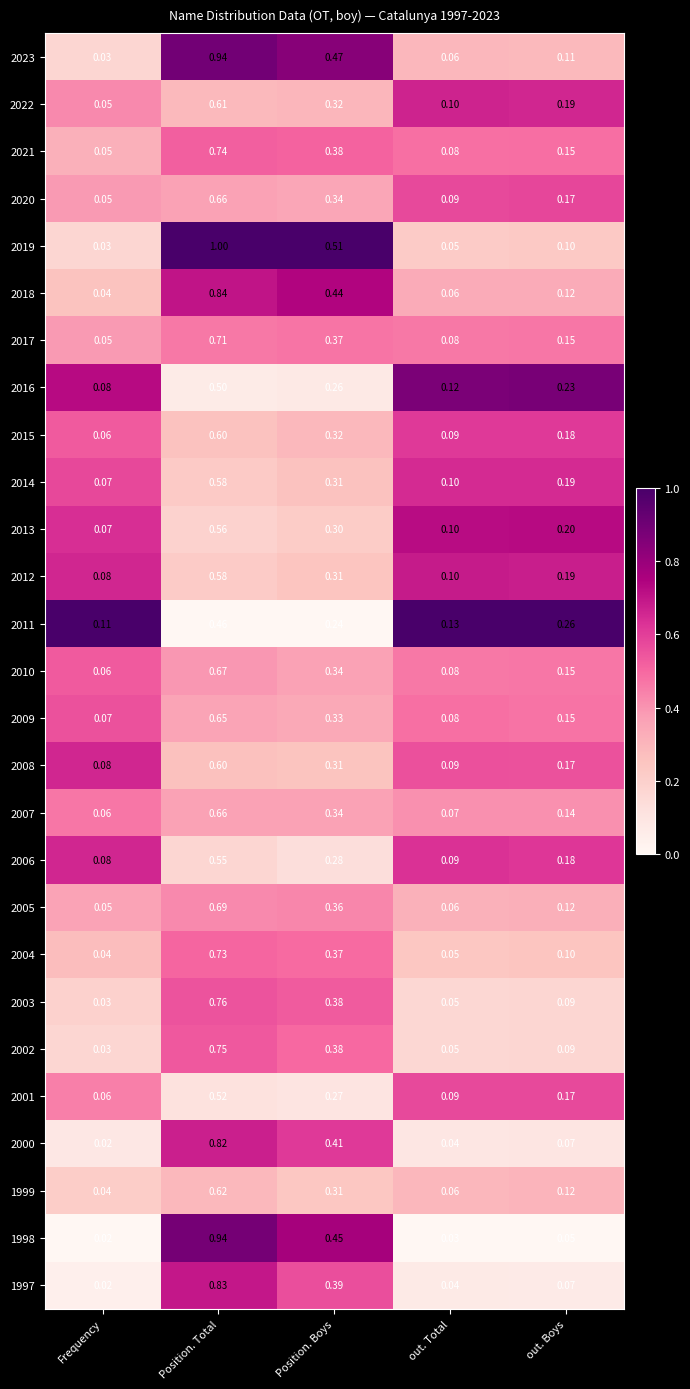

Which category has the lowest value across all series?

Frequency